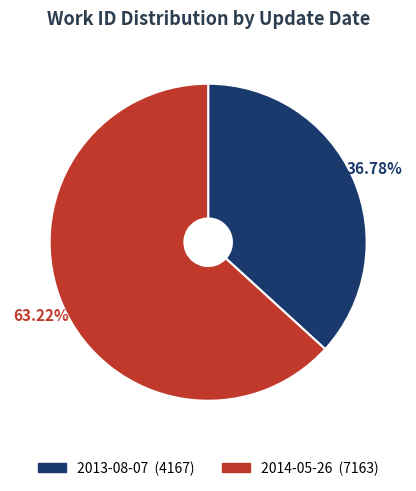

What is the total percentage of 2014-05-26 and 2013-08-07?

100.0%